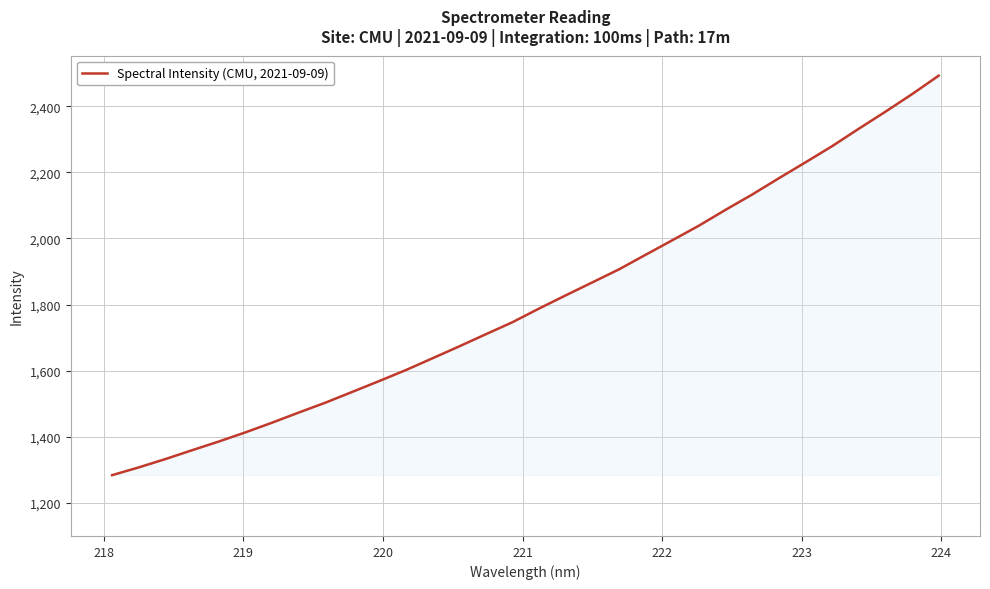

What is the smallest value displayed?

1284.0